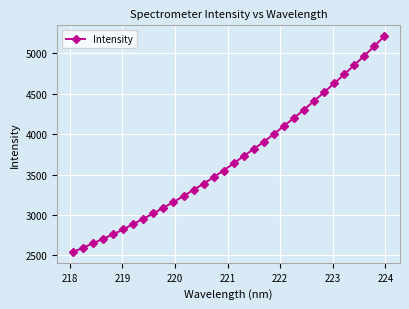

Does the chart display data point markers on the line(s)?

Yes